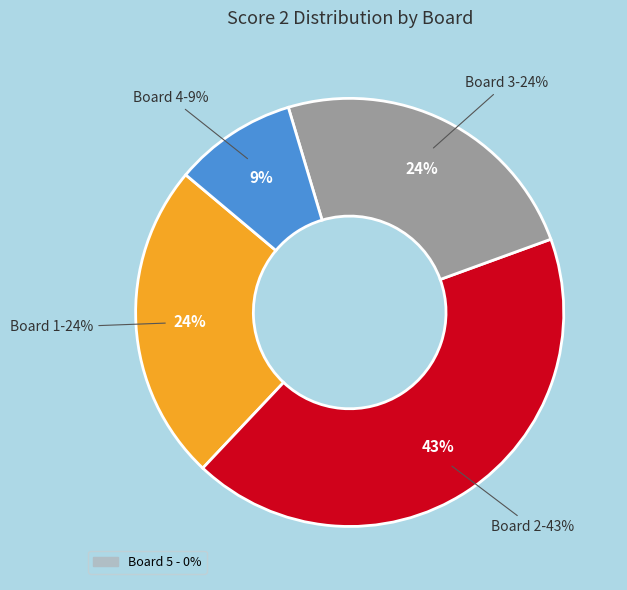

What is the change in value from Board 2 to Board 4?

-18